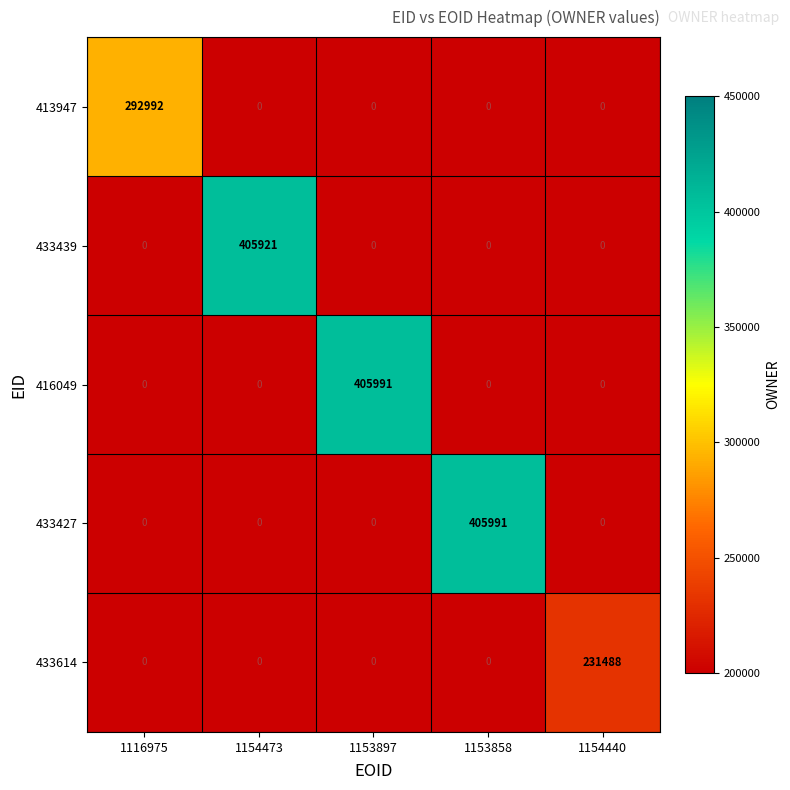

What is the total value across all series at 1154473?

405921